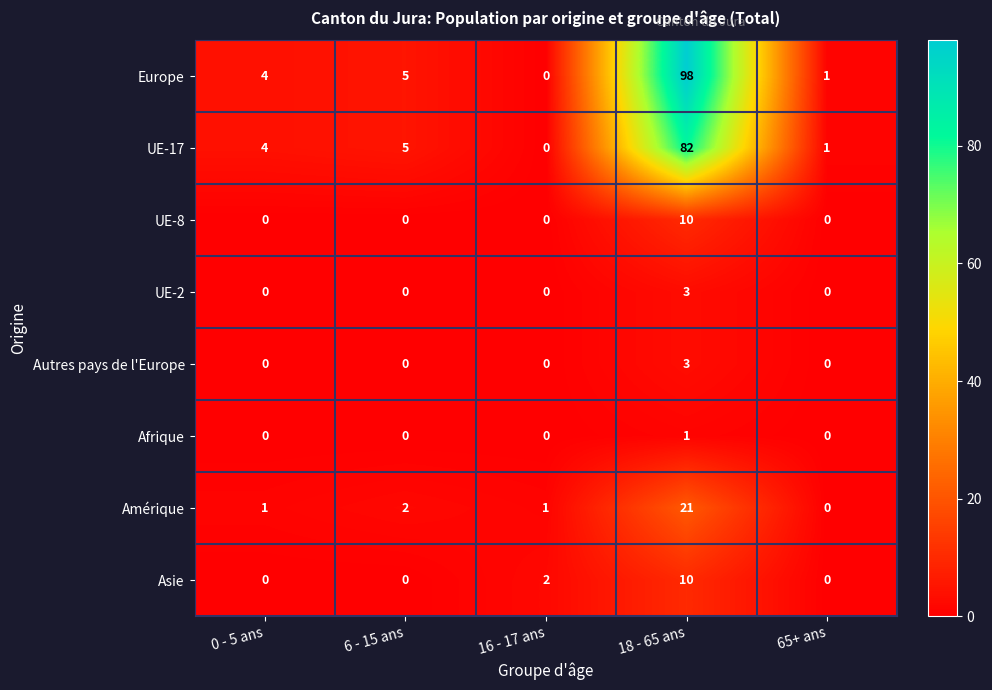

At which label does Europe reach its minimum?

16 - 17 ans